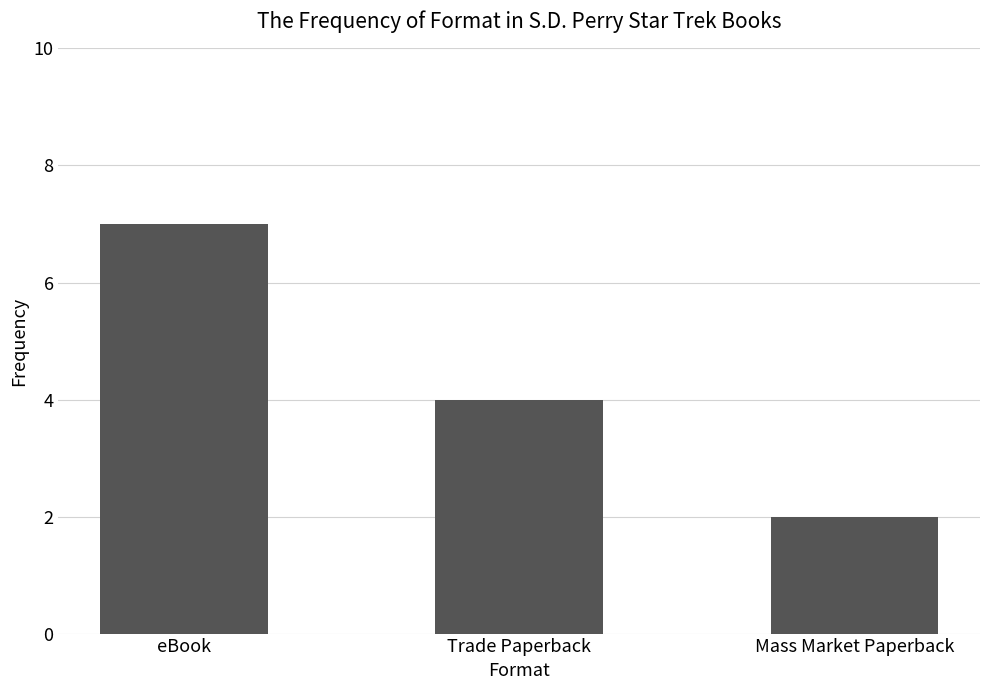

Which category has the lowest value across all series?

Mass Market Paperback